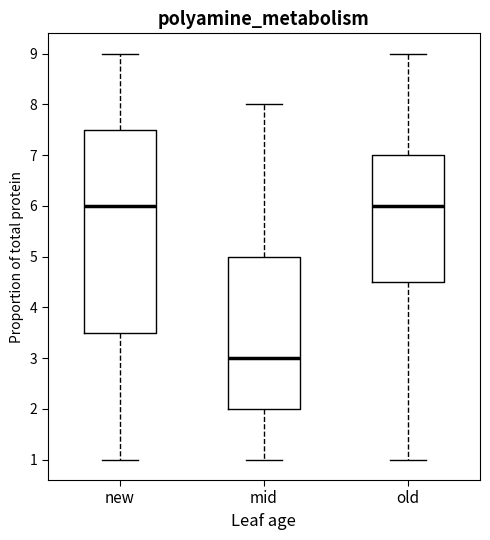

Where does the median line of the box for new sit on the y-axis? The values are not printed on the chart, so give them approximately, as read against the axis.

6.0